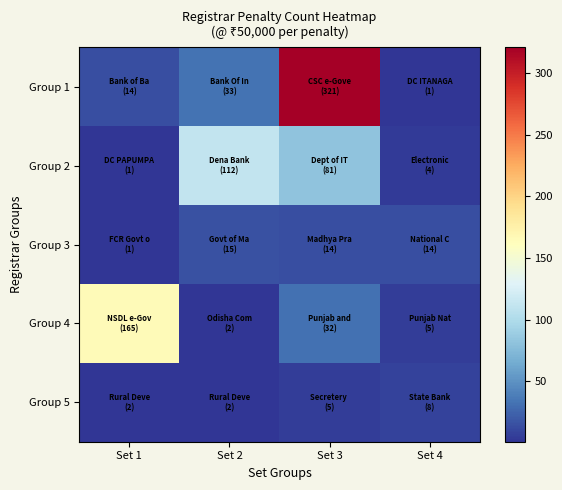

At Set 3, list the series in order from largest to smallest.

Group 1, Group 2, Group 4, Group 3, Group 5